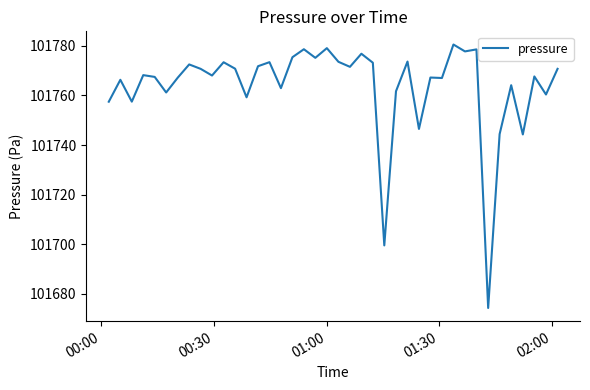

What is the maximum value shown in the chart?

101780.5